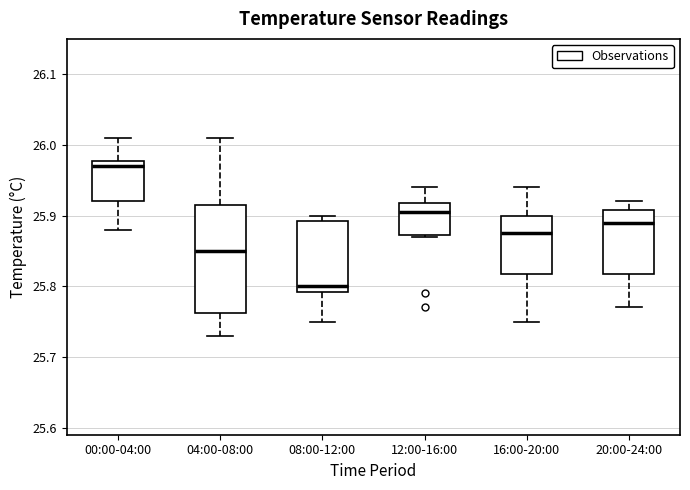

Reading left to right, transcribe this box plot: for each box, give where its median line is, the range the box spans, and where its two whiskers end, as read against the y-axis. The values are not printed on the chart, so give them approximately, as read against the axis.

00:00-04:00: median 25.97, box 25.92 to 25.98, whiskers 25.88 to 26.01
04:00-08:00: median 25.85, box 25.76 to 25.92, whiskers 25.73 to 26.01
08:00-12:00: median 25.80, box 25.79 to 25.89, whiskers 25.75 to 25.90
12:00-16:00: median 25.91, box 25.87 to 25.92, whiskers 25.87 to 25.94
16:00-20:00: median 25.88, box 25.82 to 25.90, whiskers 25.75 to 25.94
20:00-24:00: median 25.89, box 25.82 to 25.91, whiskers 25.77 to 25.92